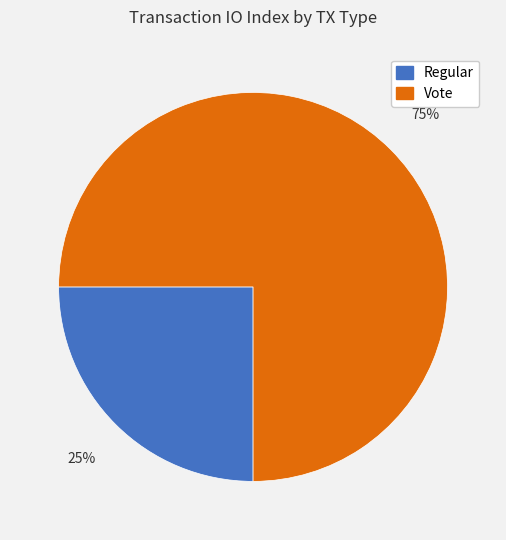

To the nearest percent, what is the difference between the largest and smallest slice percentages?

50%